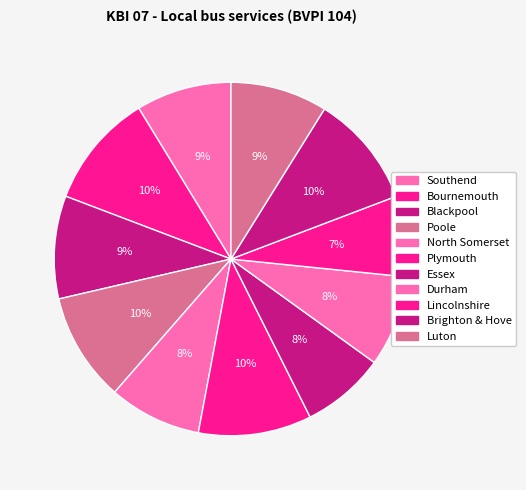

What percentage is the Plymouth slice, to the nearest percent?

10%